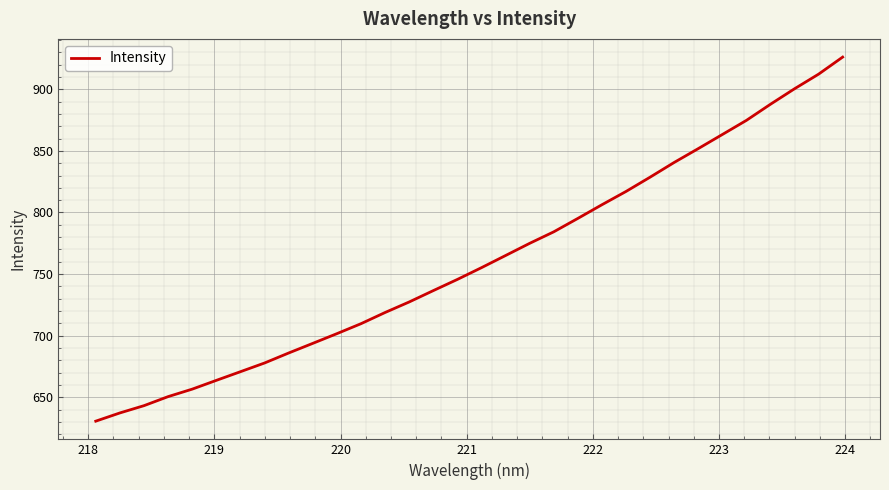

What is the smallest value displayed?

630.7